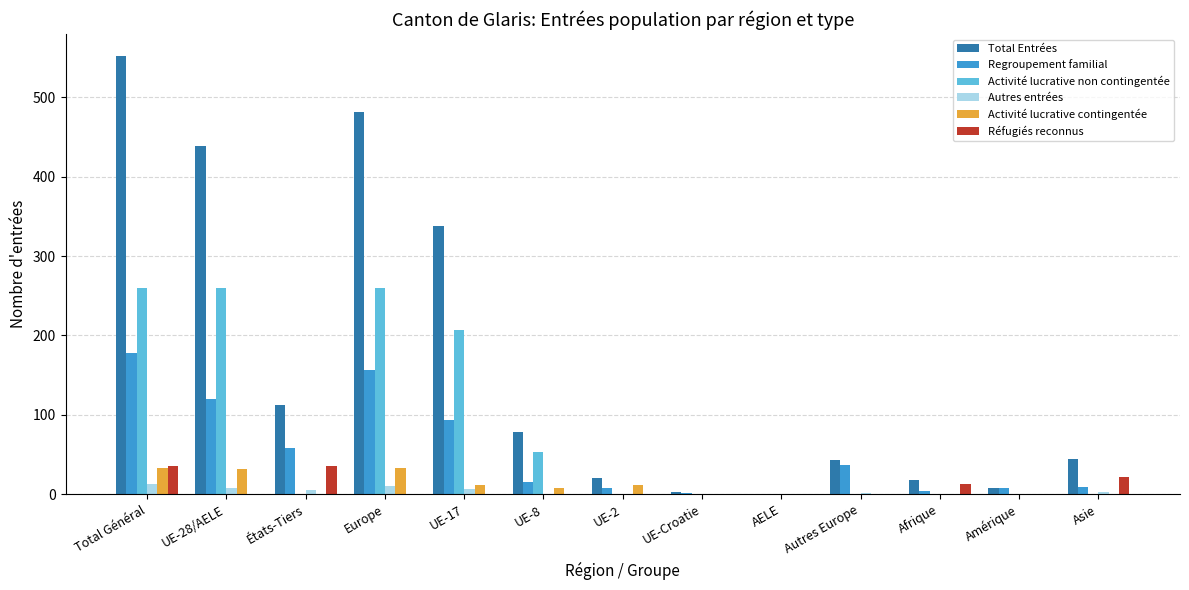

What is the total value across all series at Total Général?

1072